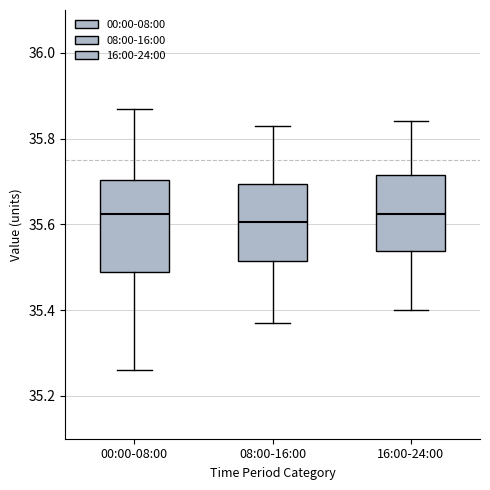

Reading left to right, transcribe this box plot: for each box, give where its median line is, the range the box spans, and where its two whiskers end, as read against the y-axis. The values are not printed on the chart, so give them approximately, as read against the axis.

00:00-08:00: median 35.62, box 35.50 to 35.70, whiskers 35.26 to 35.88
08:00-16:00: median 35.60, box 35.52 to 35.70, whiskers 35.38 to 35.84
16:00-24:00: median 35.62, box 35.54 to 35.72, whiskers 35.40 to 35.84